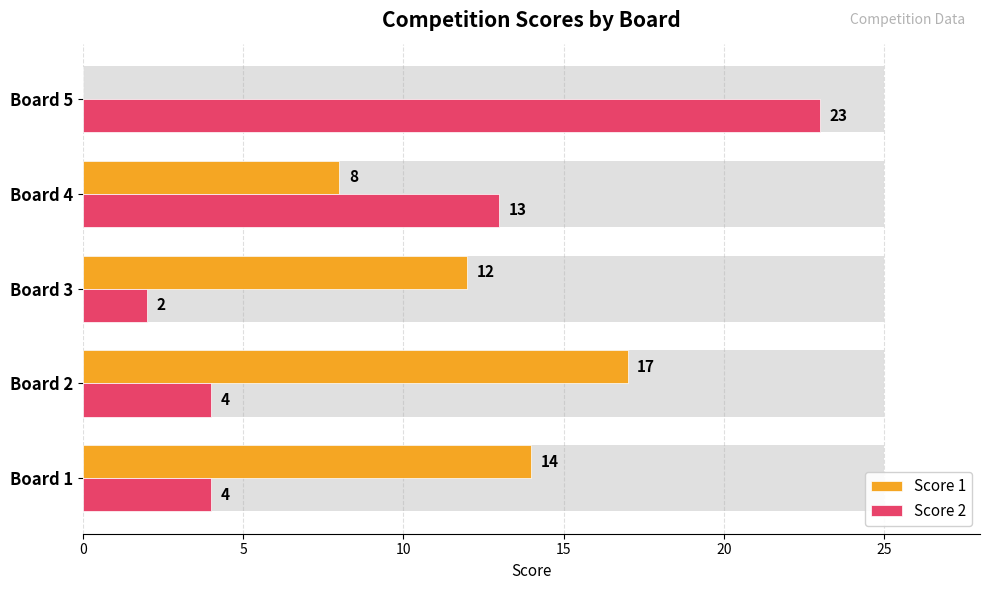

How many values in the Score 2 series are below 4?

1